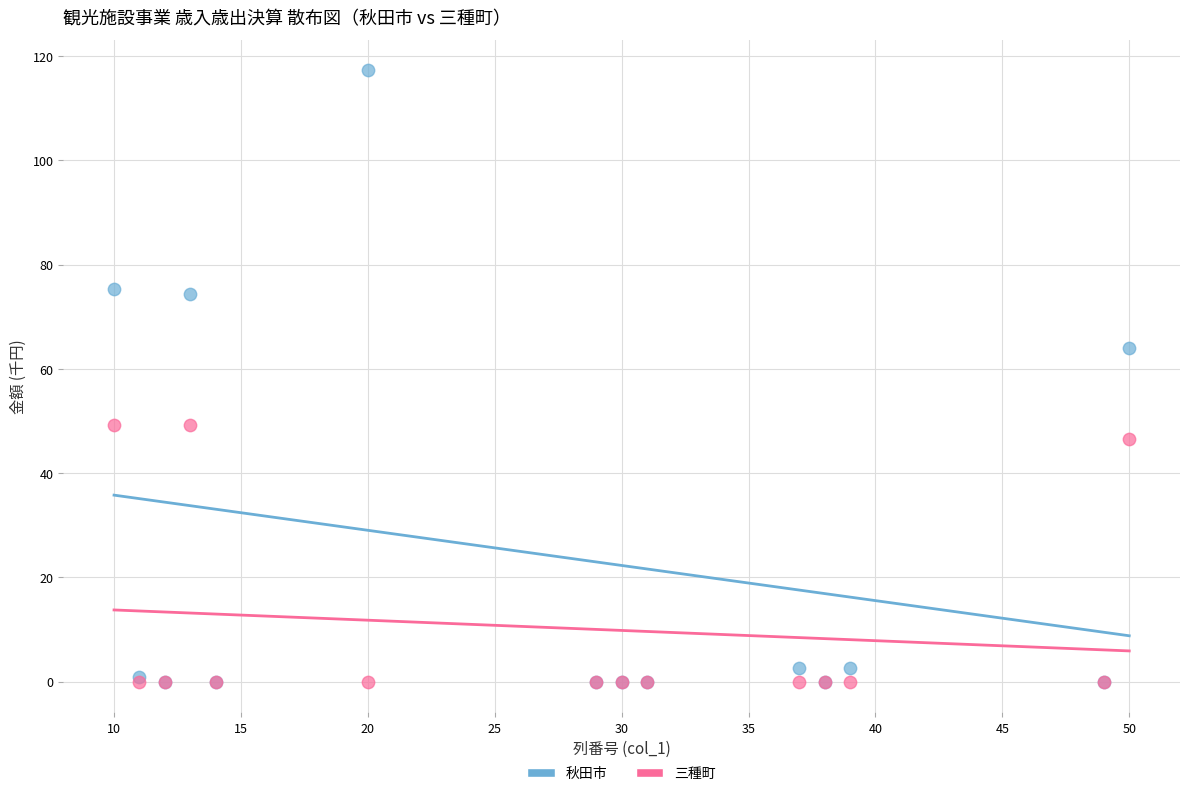

Across all series, what Y value is closest to 58?

63.9